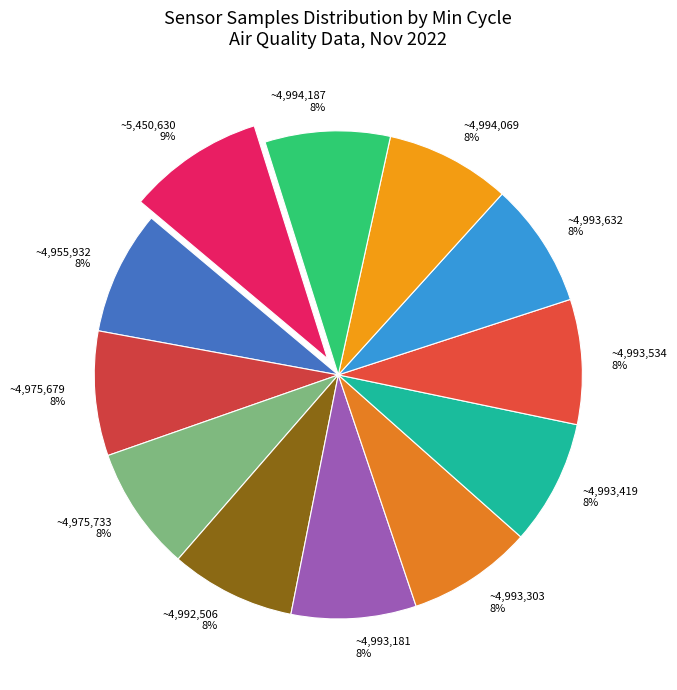

Between ~4,975,679 and ~5,450,630, which is larger?

~5,450,630